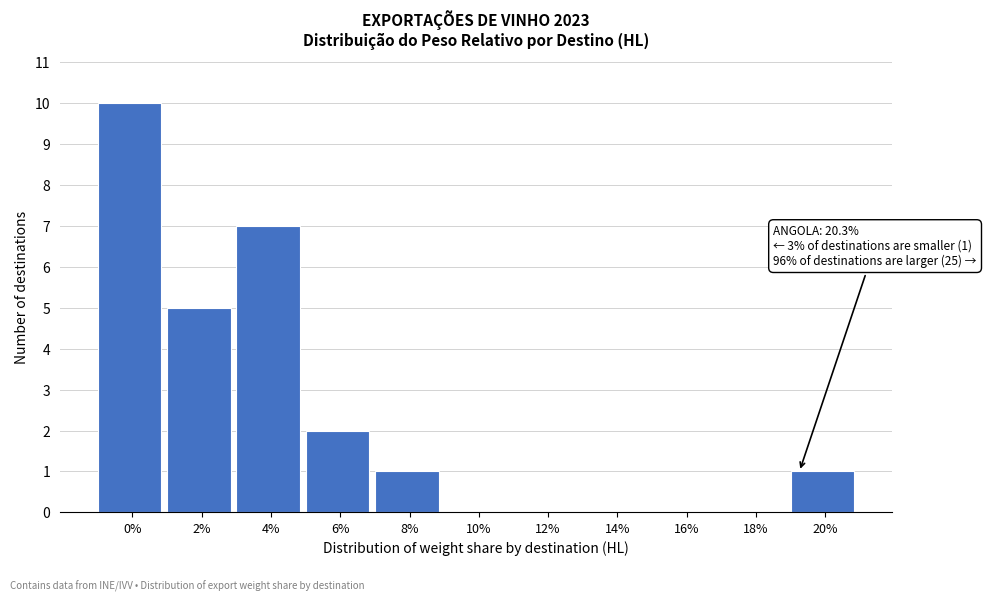

Reading right to left, transcribe all the data shown in this chart.

20%=1	18%=0	16%=0	14%=0	12%=0	10%=0	8%=1	6%=2	4%=7	2%=5	0%=10